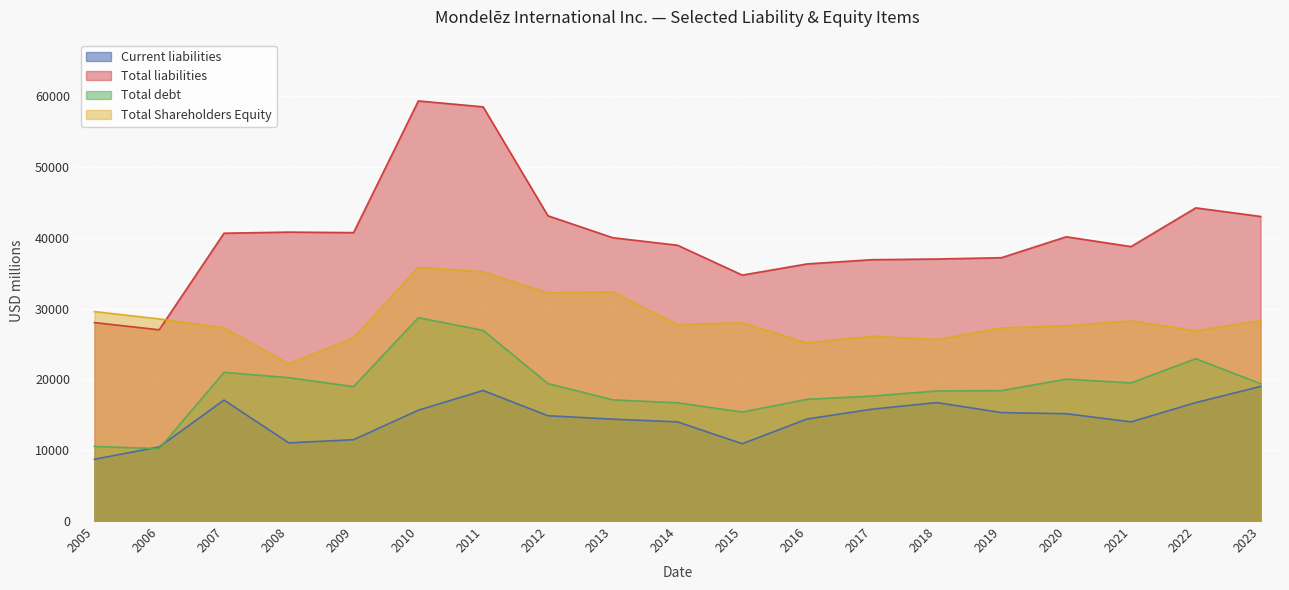

What is the smallest value displayed?

8724